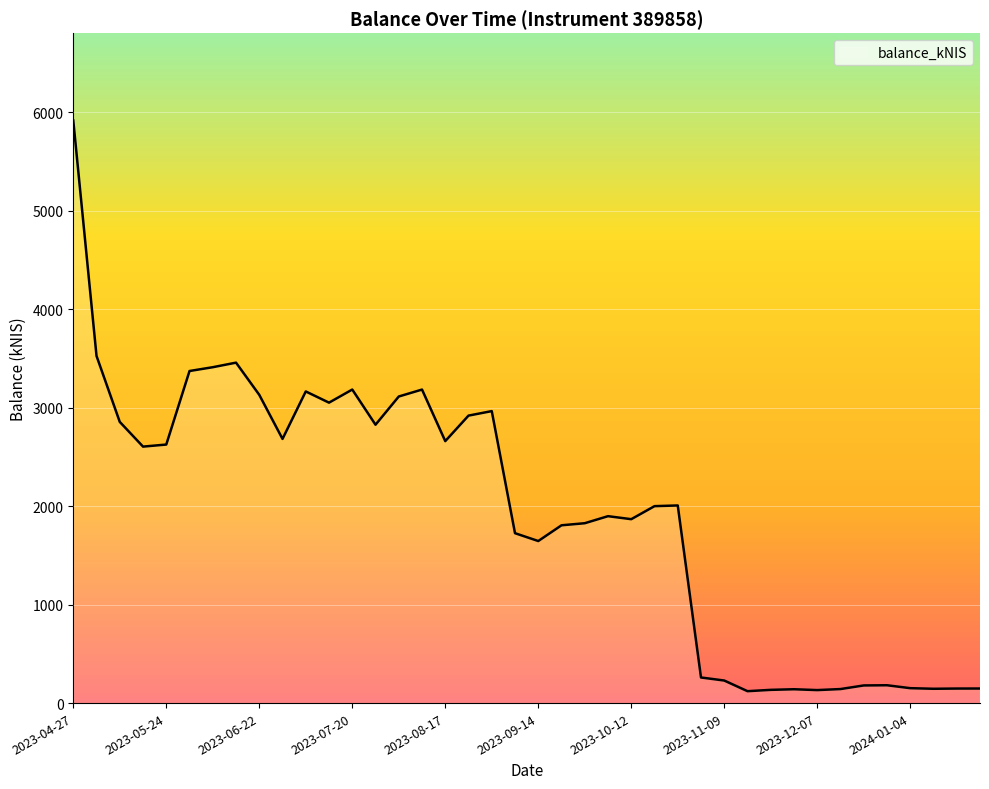

What is the difference between the maximum and minimum values?

5796.0